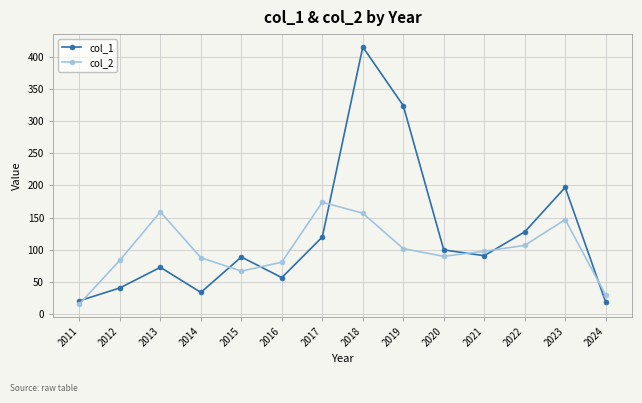

Rank the series by their maximum value, from highest to lowest.

col_1, col_2